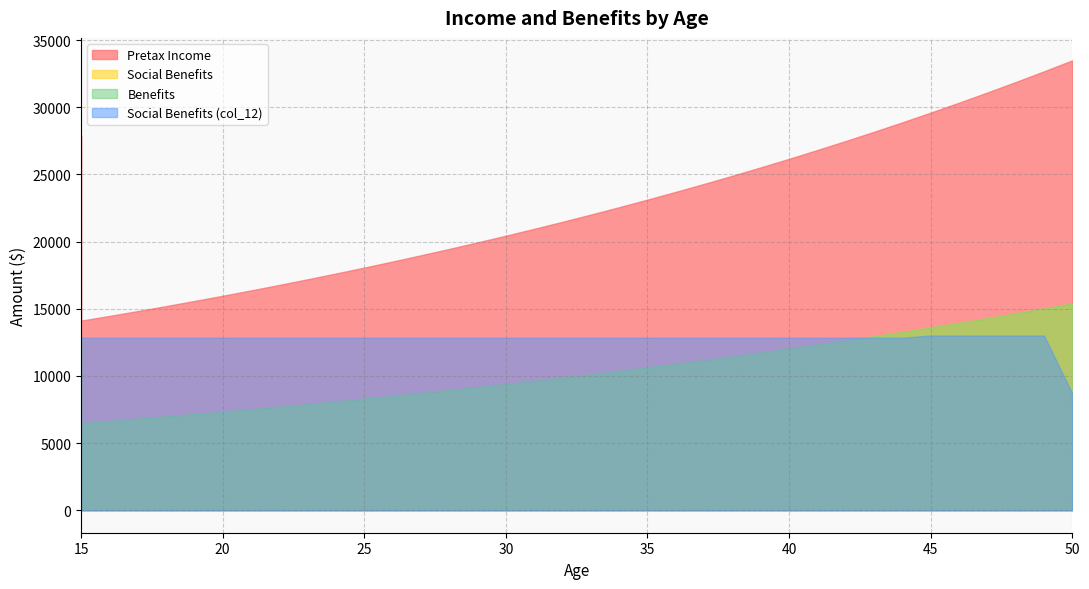

Is the value of Social Benefits at 22 greater than the value of Benefits at 38?

No